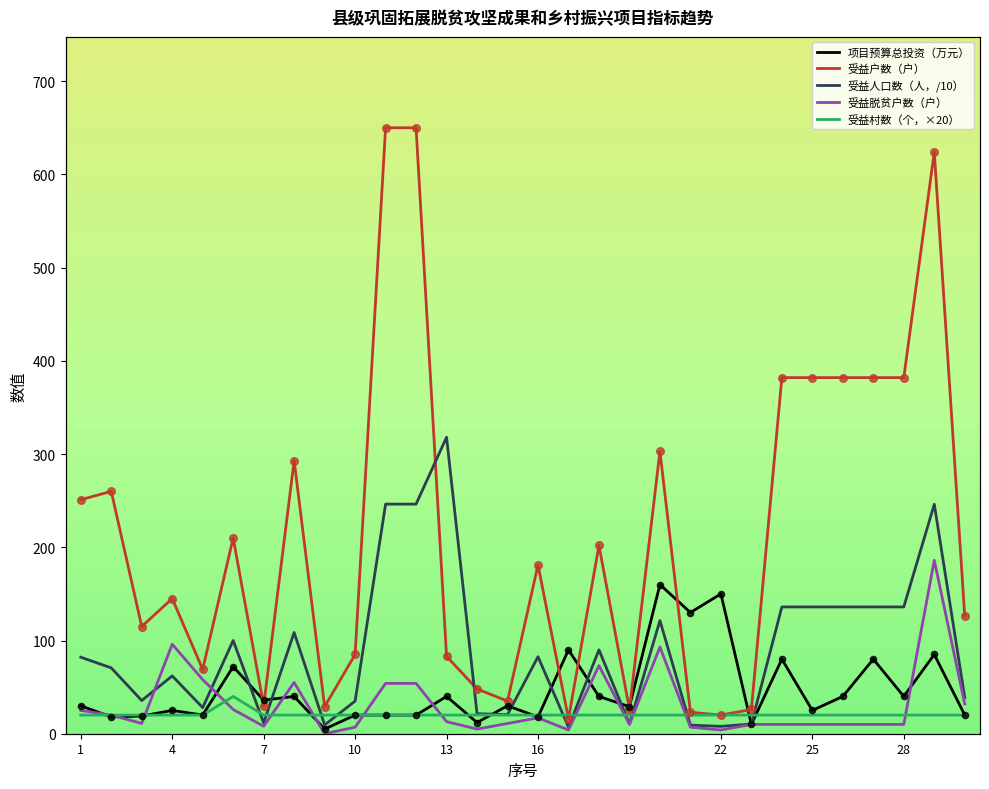

At how many categories does at least one series exceed 237?

13